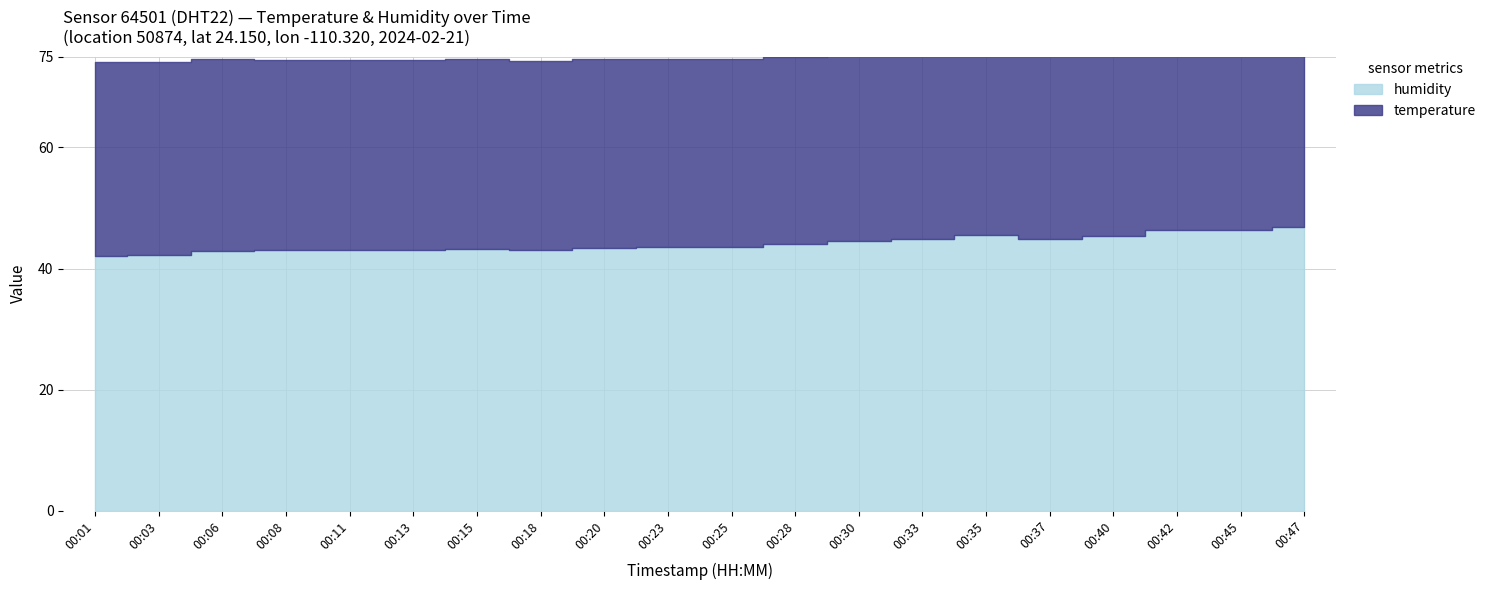

Rank the series at 00:37 from lowest to highest value.

temperature, humidity